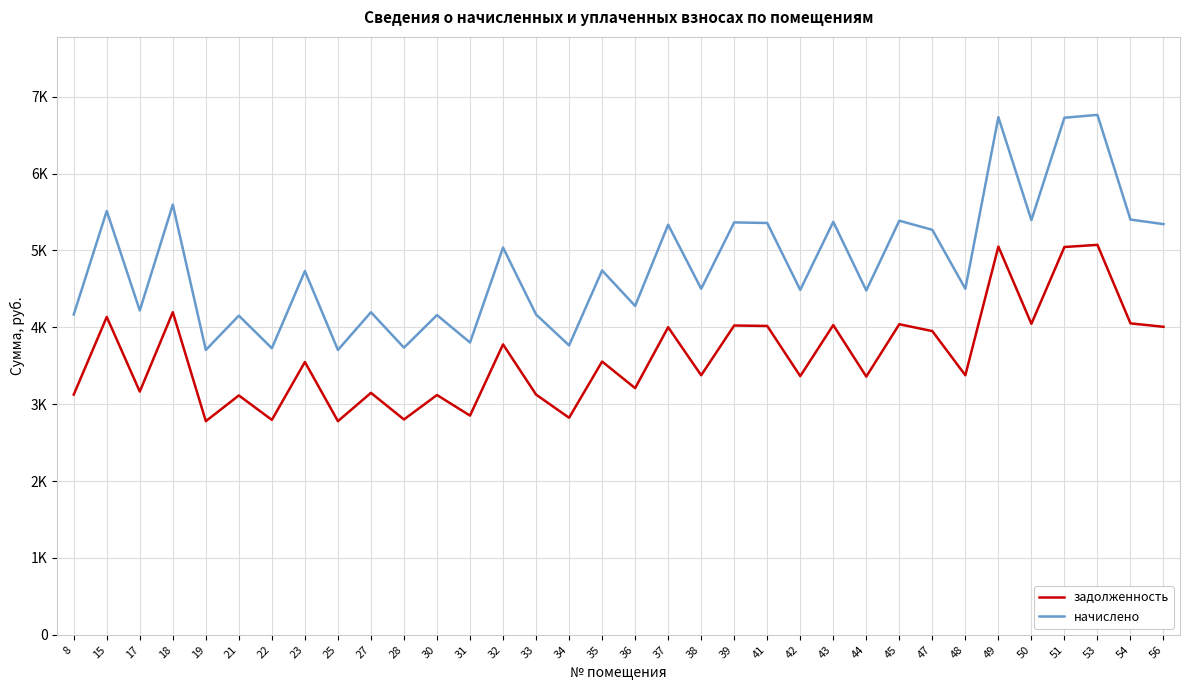

Rank the series at 37 from lowest to highest value.

задолженность, начислено